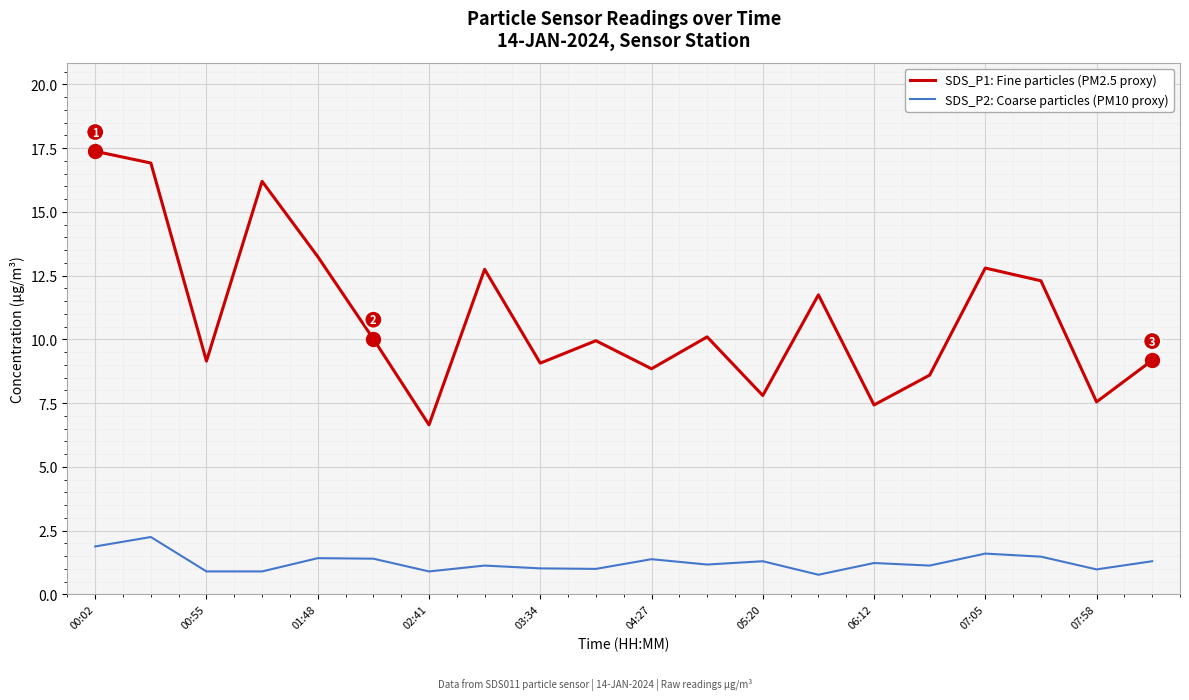

Which series has the widest spread of values?

SDS_P1: Fine particles (PM2.5 proxy)